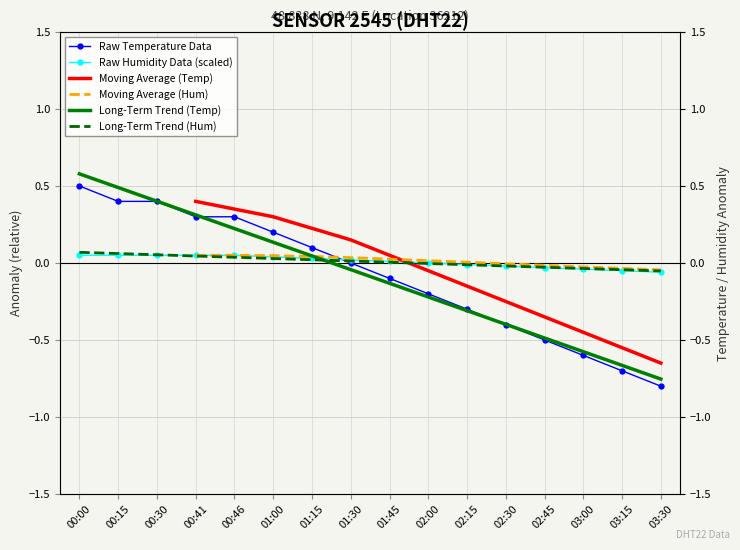

Between which two adjacent categories do Raw Temperature Data and Long-Term Trend (Temp) first intersect?

00:41 and 00:46